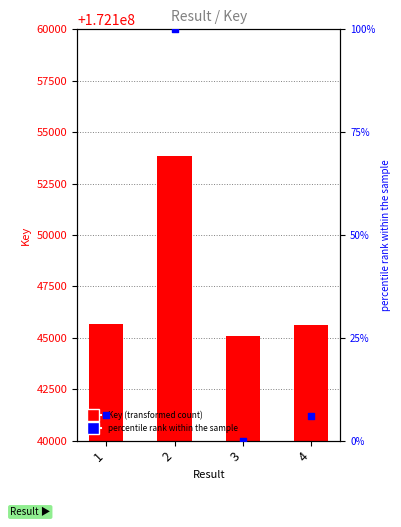

Which series reaches the maximum Y coordinate?

Key